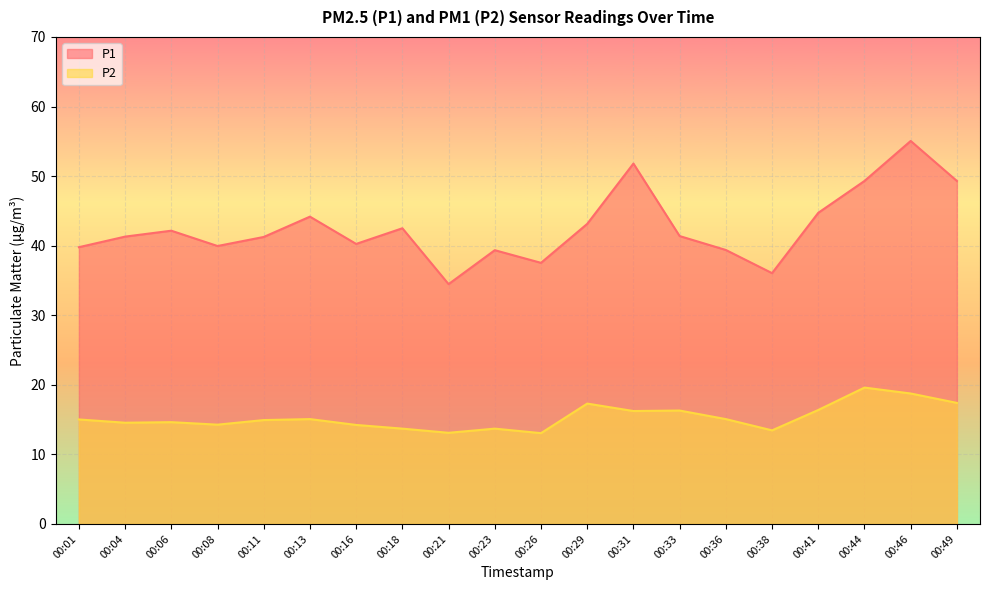

True or false: P1 and P2 cross at least once.

False